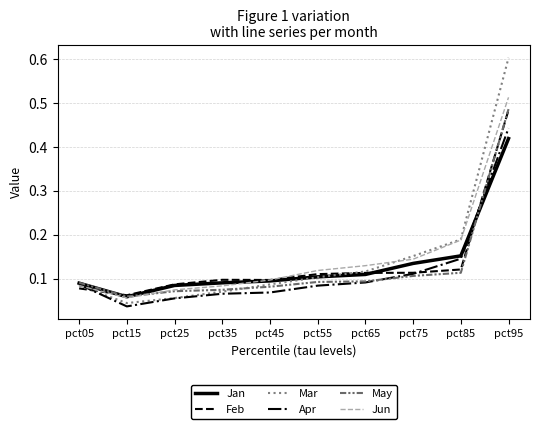

What is the maximum value shown in the chart?

0.6